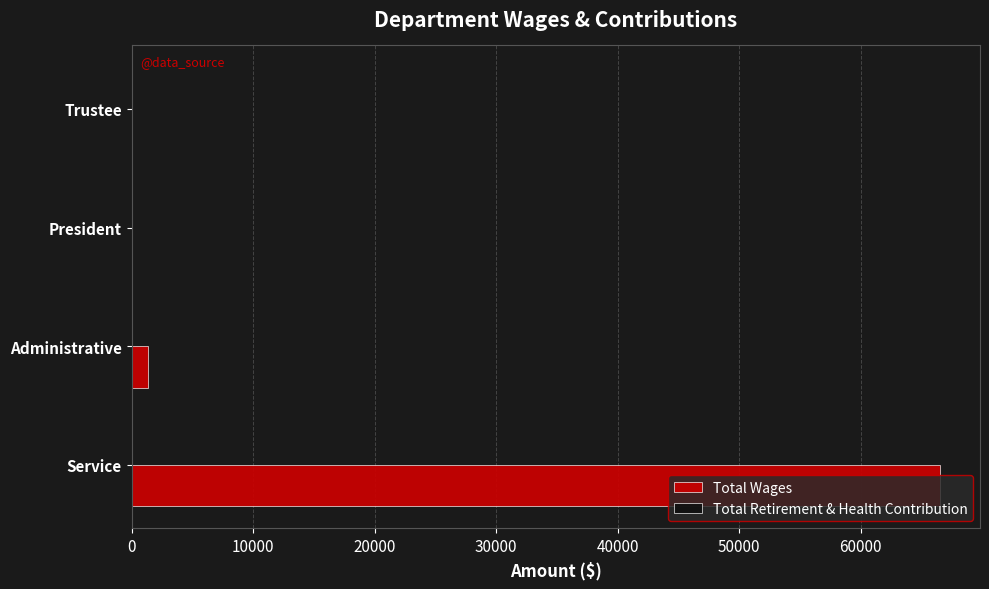

What is the change in value from Service to President?

-66500